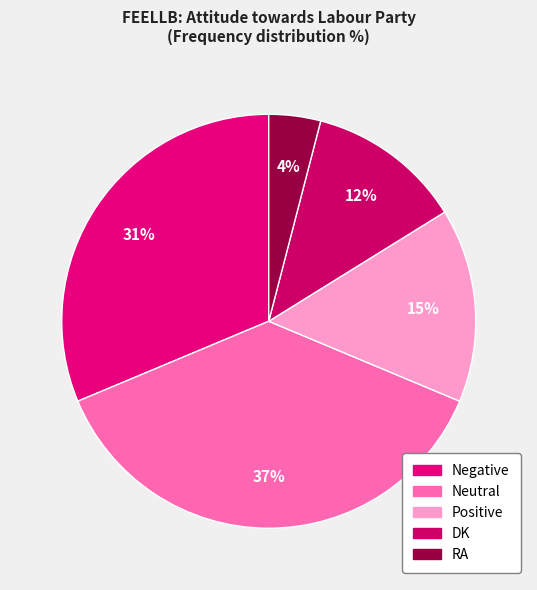

To the nearest percent, what percentage of the pie is RA?

4%